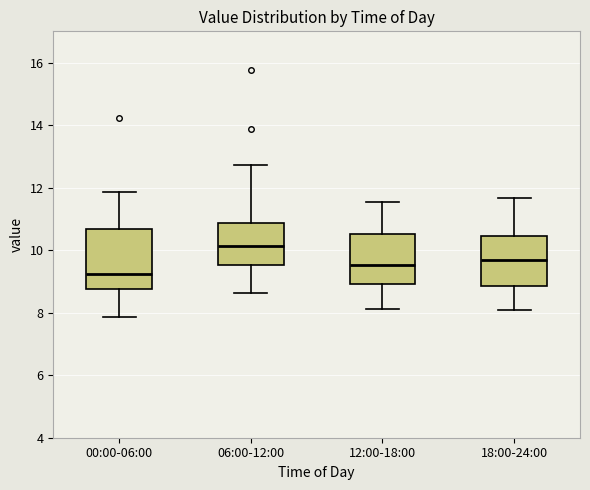

Which box is the tallest, from its lower edge to its upper edge?

00:00-06:00